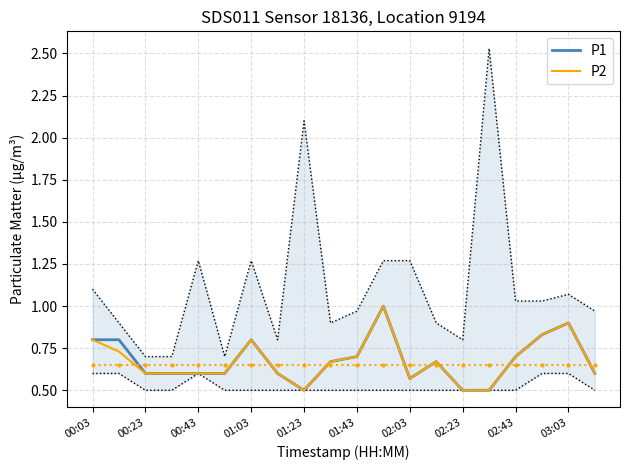

At which category does the chart reach its peak across all series?

11